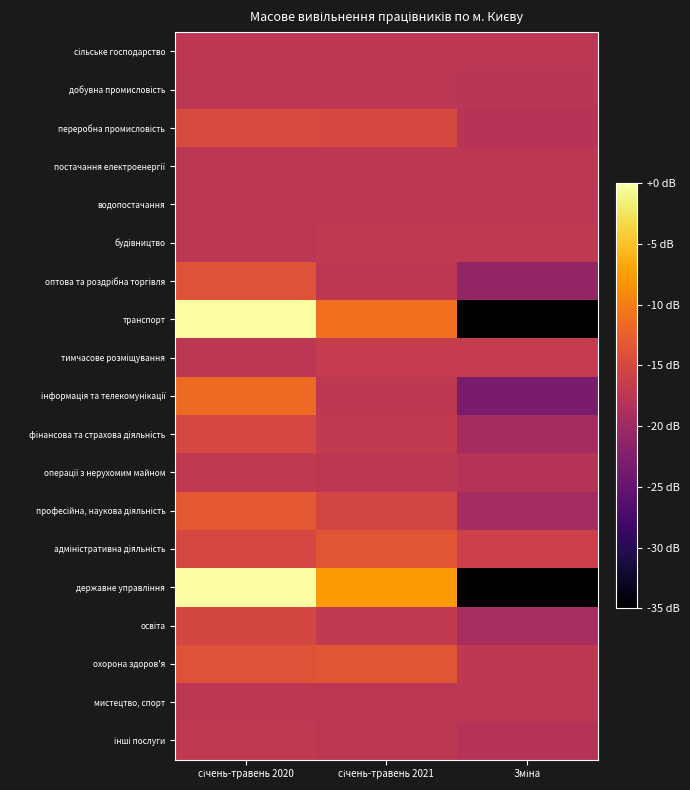

Which series has the widest spread of values?

державне управління